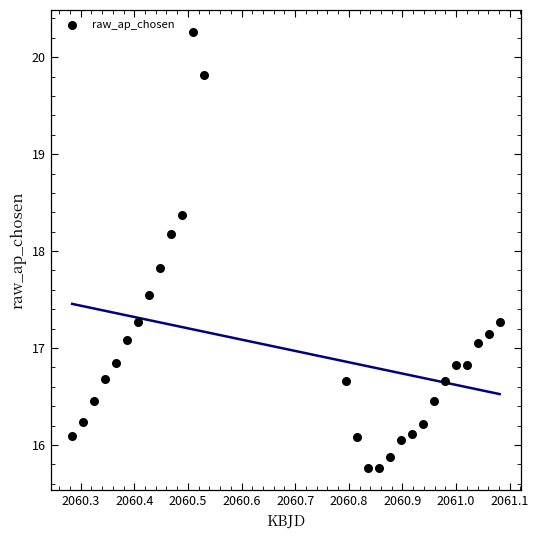

What is the range of X values (max minus min)?

0.8